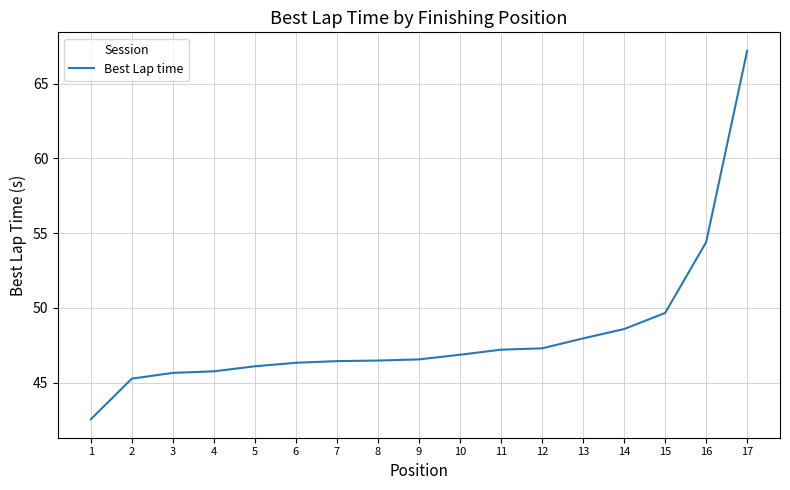

What is the change in value from 6 to 11?

+0.9